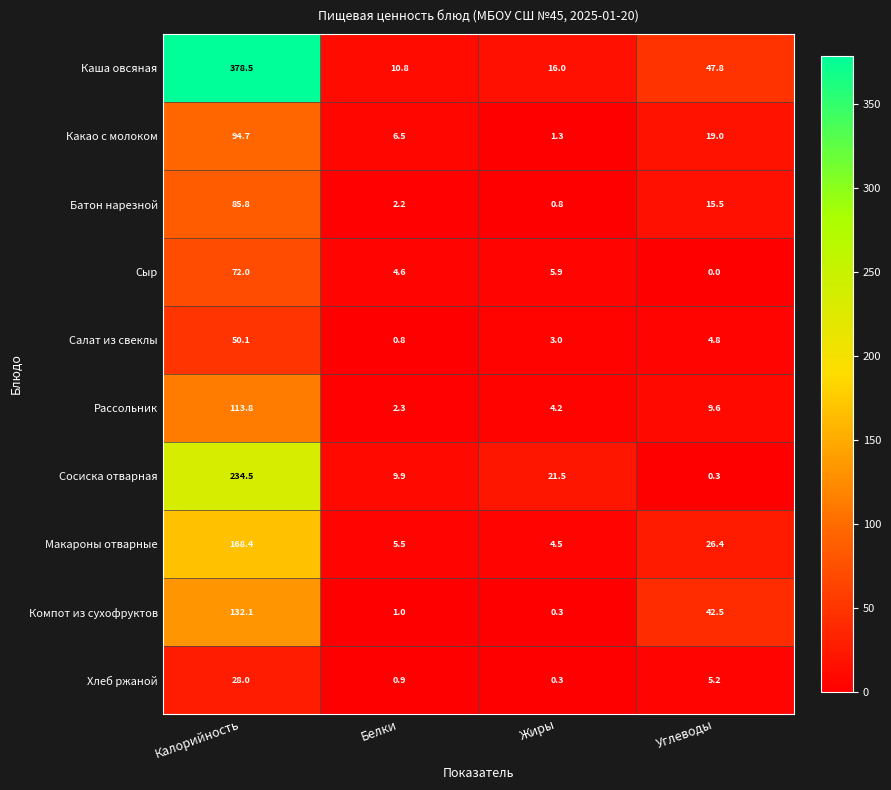

What is the average value of the Батон нарезной series?

26.1